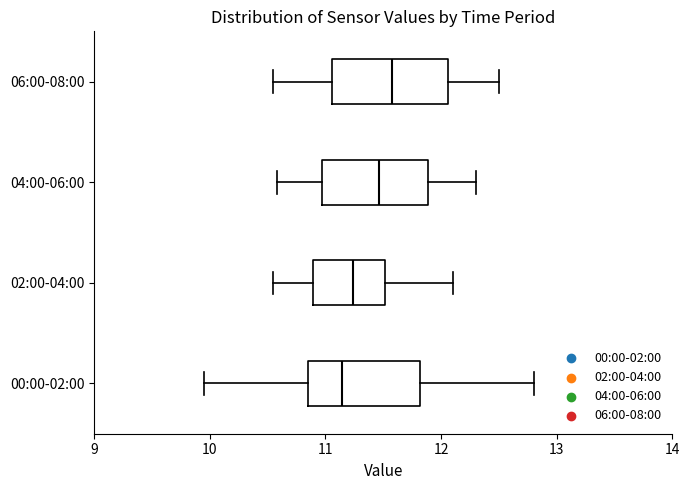

Reading bottom to top, read every box against the x-axis: the position of its median line, the range the box covers, and the ends of its whiskers. The values are not printed on the chart, so give them approximately, as read against the axis.

00:00-02:00: median 11.1, box 10.9 to 11.8, whiskers 10.0 to 12.8
02:00-04:00: median 11.2, box 10.9 to 11.5, whiskers 10.6 to 12.1
04:00-06:00: median 11.5, box 11.0 to 11.9, whiskers 10.6 to 12.3
06:00-08:00: median 11.6, box 11.1 to 12.1, whiskers 10.6 to 12.5